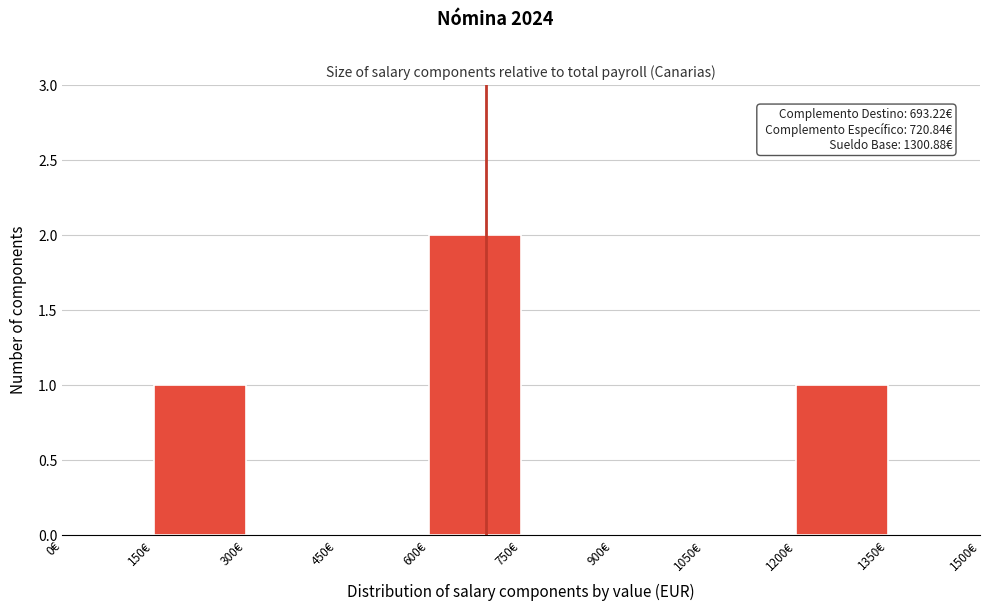

Which range on the x-axis has the tallest bar?

600 to 750